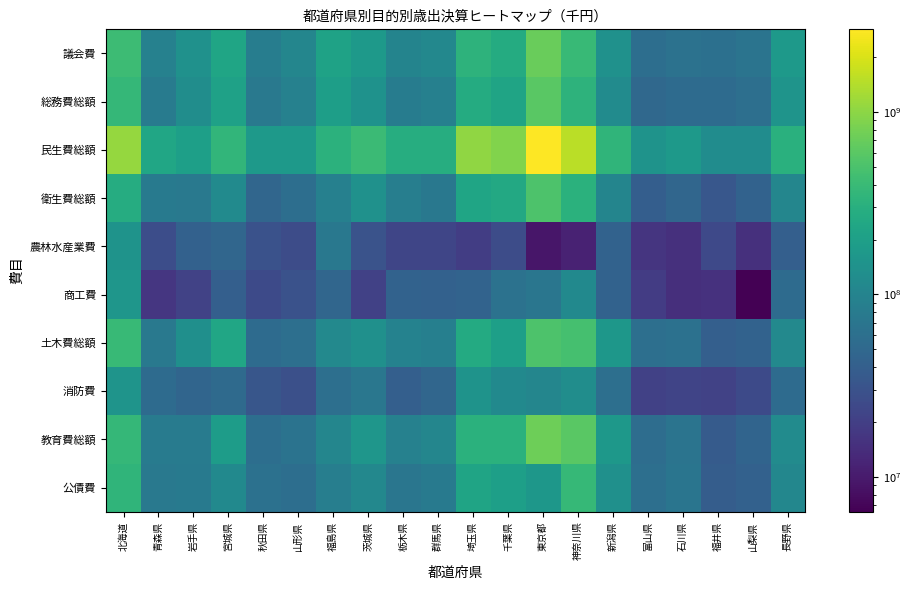

Between 山形県 and 群馬県, which is larger?

群馬県